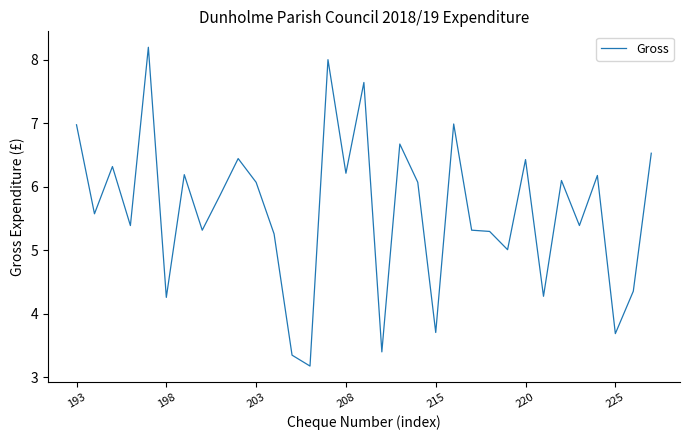

What is the maximum value shown in the chart?

8.2